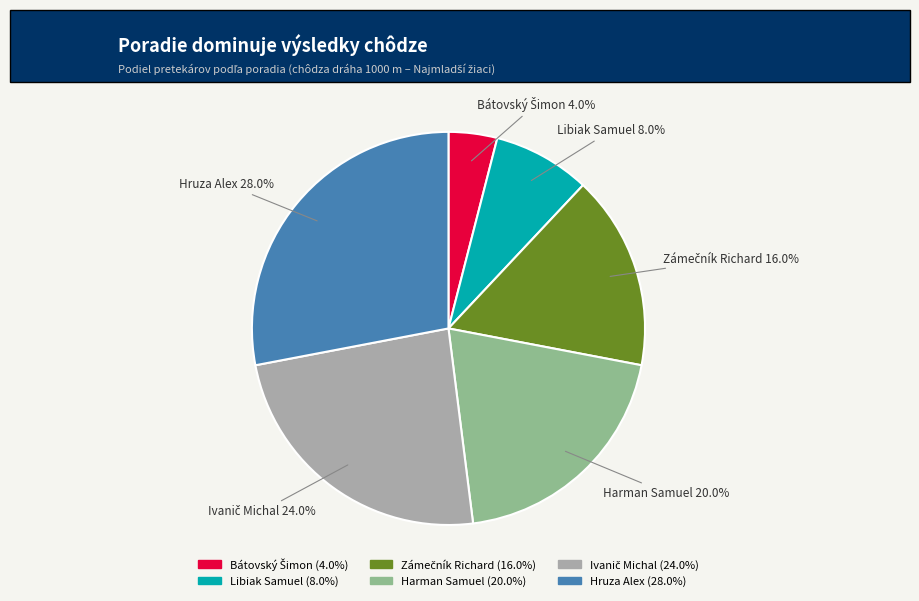

How much of the chart is everything except Libiak Samuel?

92.0%